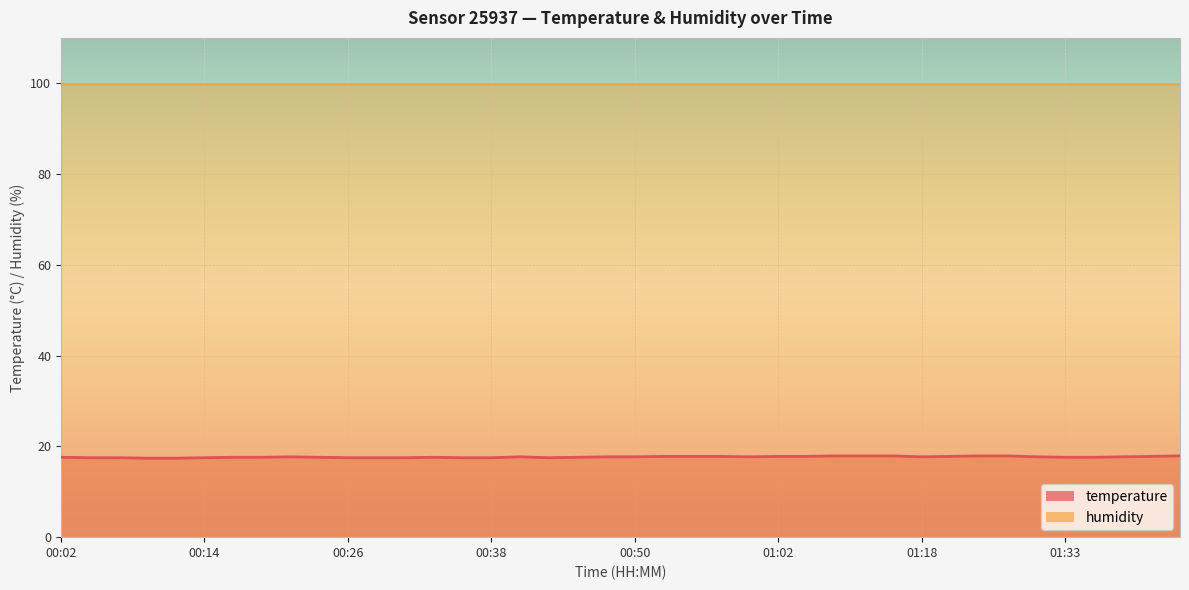

Rank the categories by value from highest to lowest.

01:10, 01:13, 01:15, 01:23, 01:29, 01:43, 00:53, 00:55, 00:58, 01:02, 01:05, 01:20, 01:41, 00:21, 00:40, 00:48, 00:50, 01:00, 01:18, 01:31, 01:38, 00:02, 00:16, 00:19, 00:24, 00:33, 00:45, 01:33, 01:36, 00:04, 00:07, 00:14, 00:26, 00:28, 00:31, 00:36, 00:38, 00:43, 00:09, 00:11